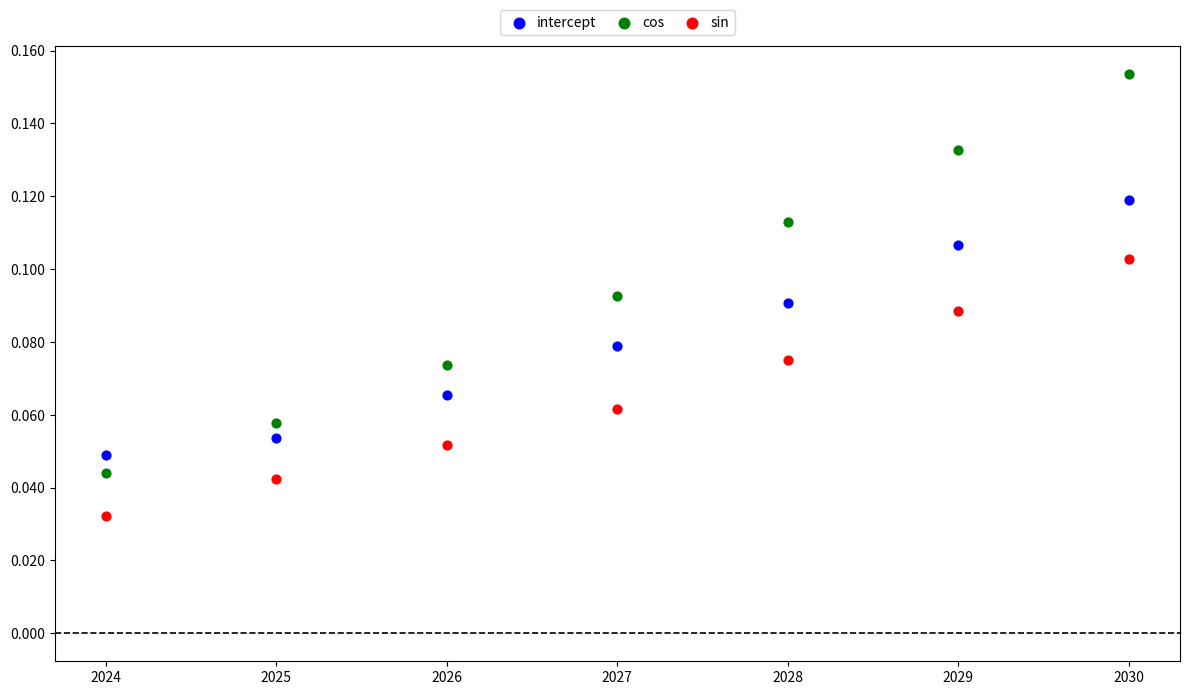

Which series contains the highest Y value?

cos